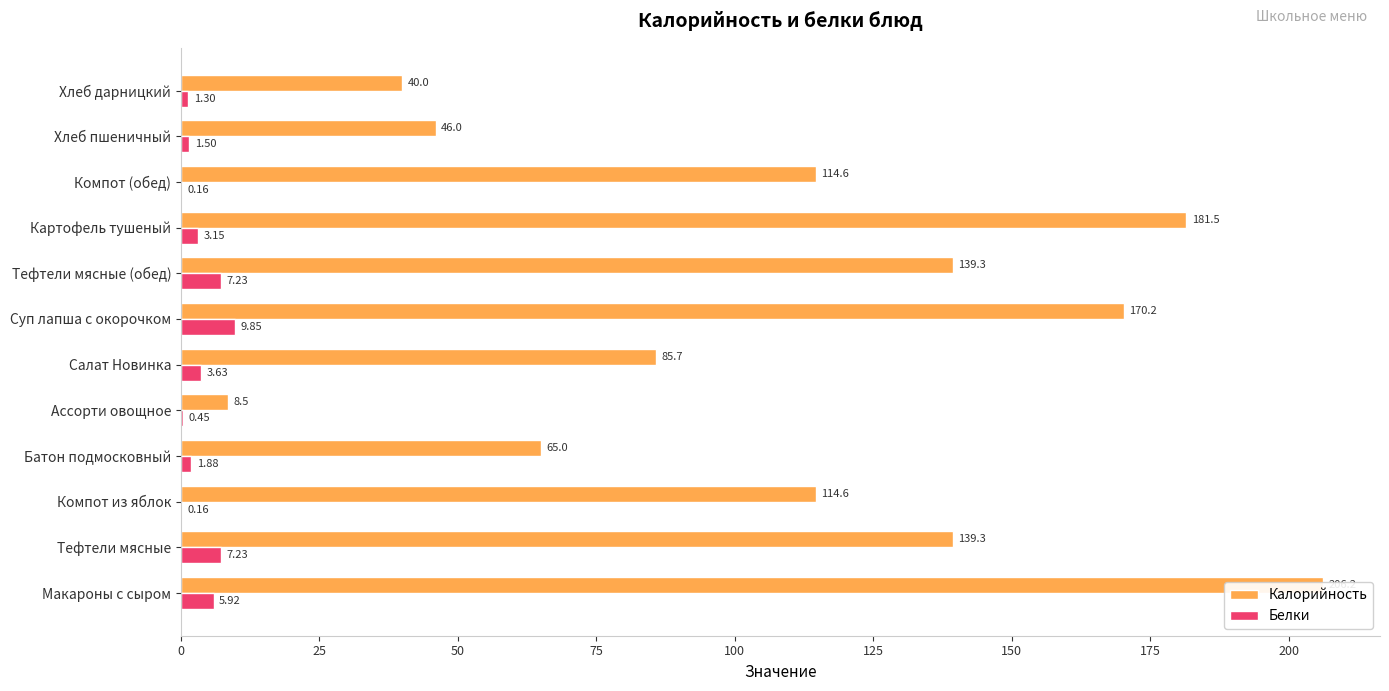

What is the value of the Калорийность bar at the 12th from the left?

40.0